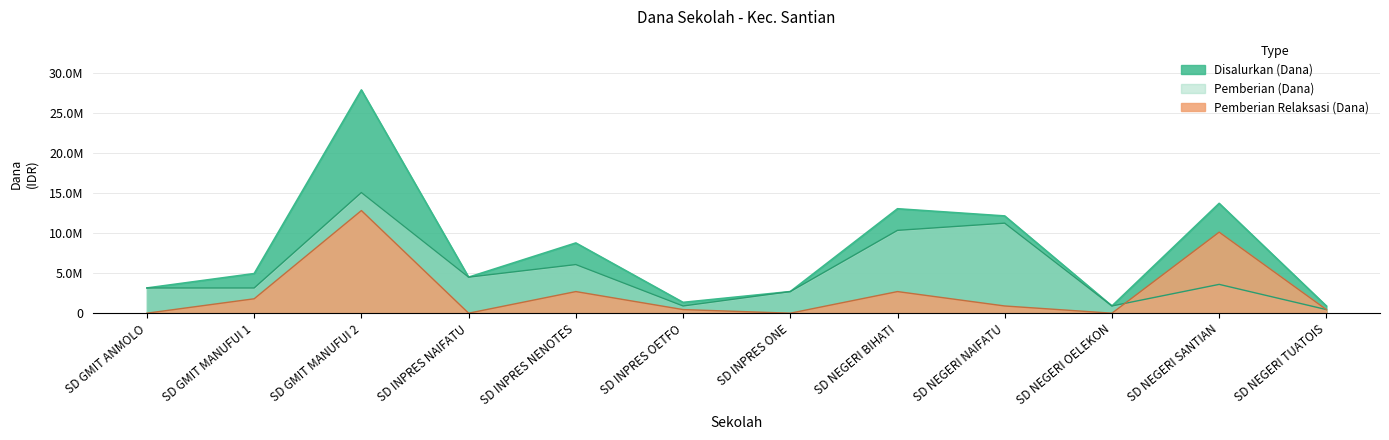

What is the value of the Pemberian (Dana) point at the 1st from the left?

3150000